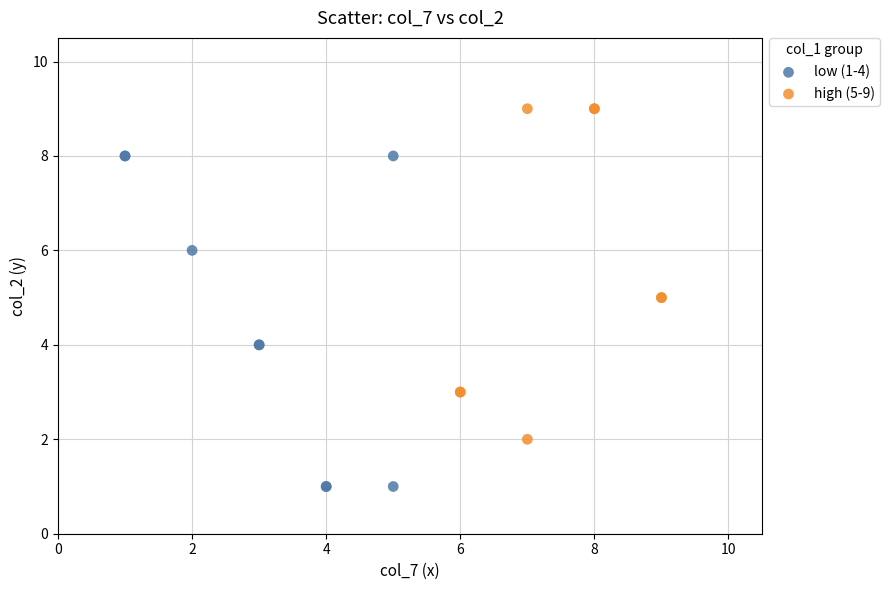

Which series reaches the minimum Y coordinate?

low (1-4)